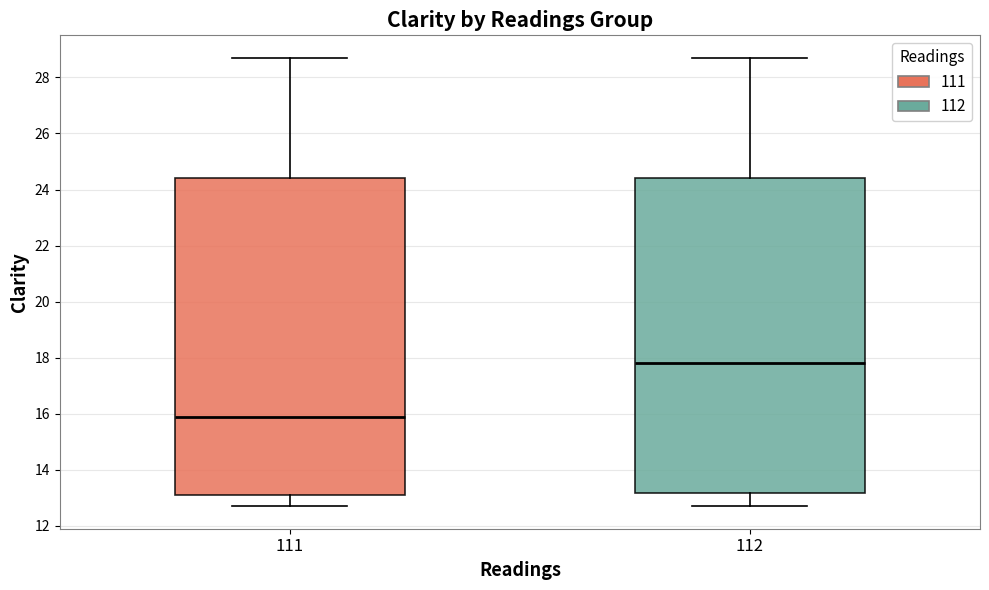

Reading left to right, read every box against the y-axis: the position of its median line, the range the box covers, and the ends of its whiskers. The values are not printed on the chart, so give them approximately, as read against the axis.

111: median 16.0, box 13.2 to 24.4, whiskers 12.8 to 28.8
112: median 17.8, box 13.2 to 24.4, whiskers 12.8 to 28.8